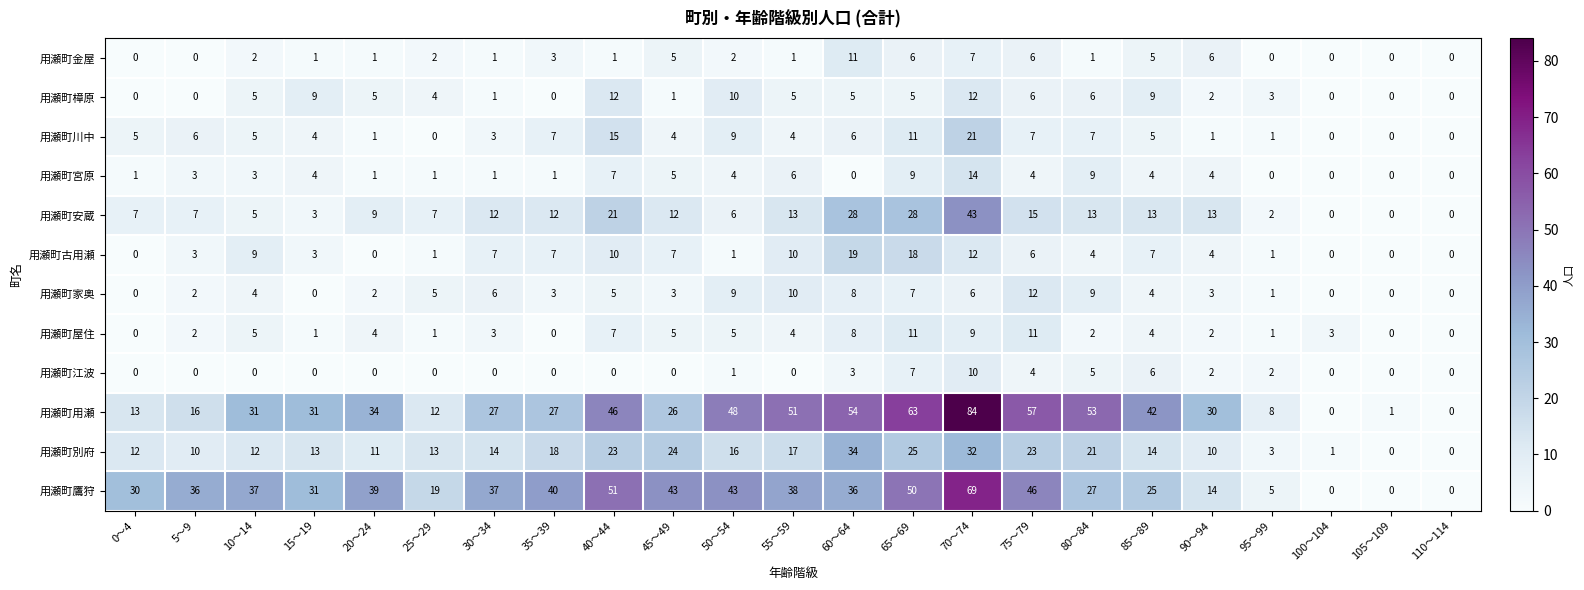

At which category is the sum across all series the highest?

70～74